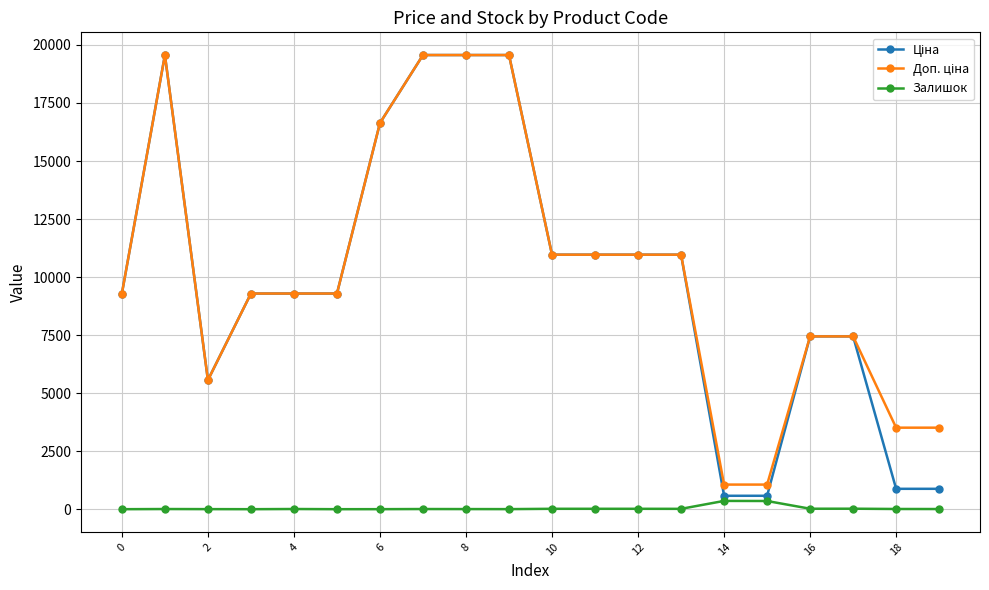

How many lines are shown in the chart?

3